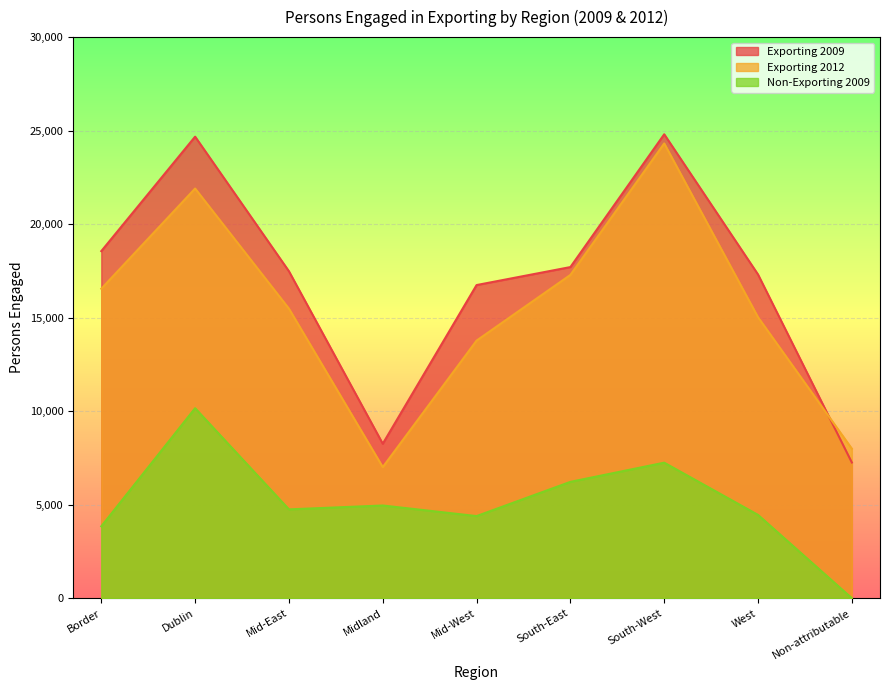

What is the difference between the highest and lowest values at Non-attributable?

7992